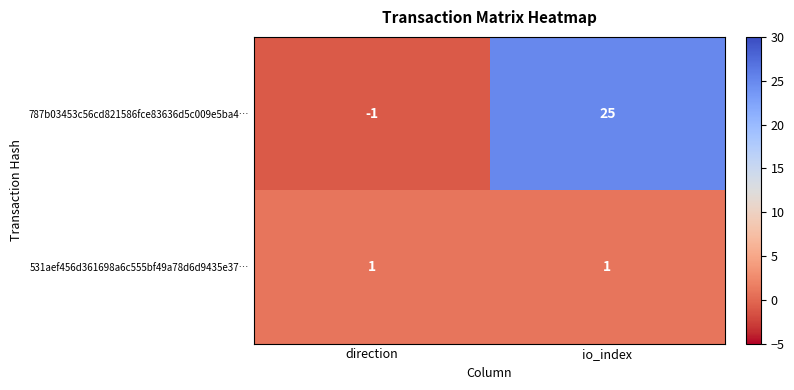

What is the average value of the 787b03453c56cd821586fce83636d5c009e5ba4… series?

12